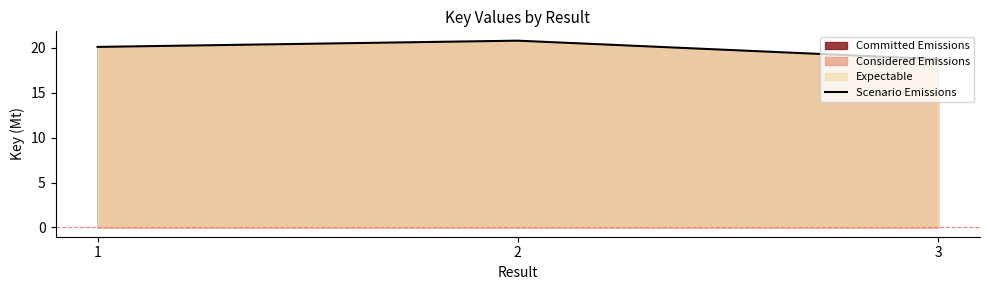

List the labels in order of value, smallest first.

3, 1, 2